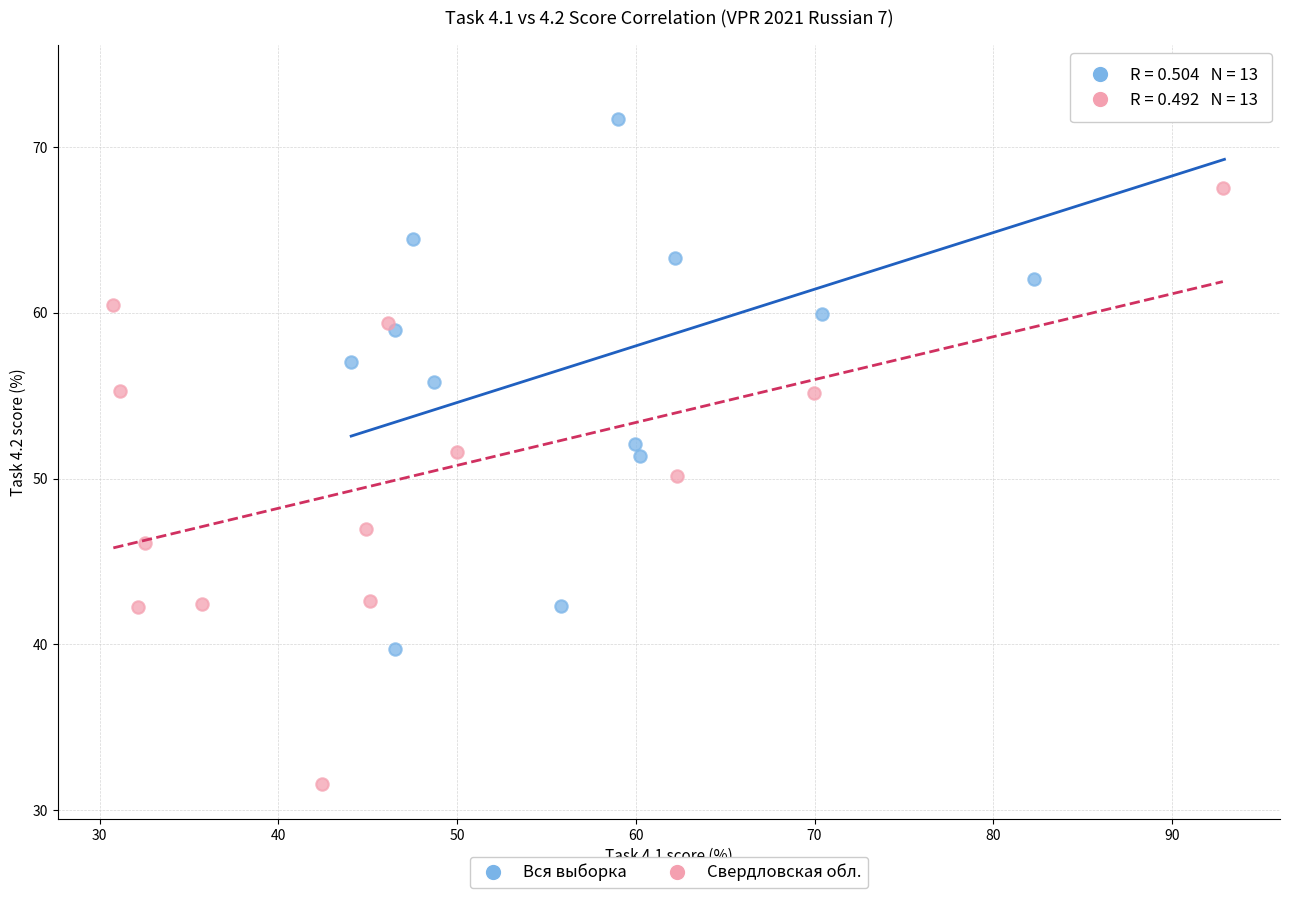

Which series contains the lowest Y value?

Свердловская обл.